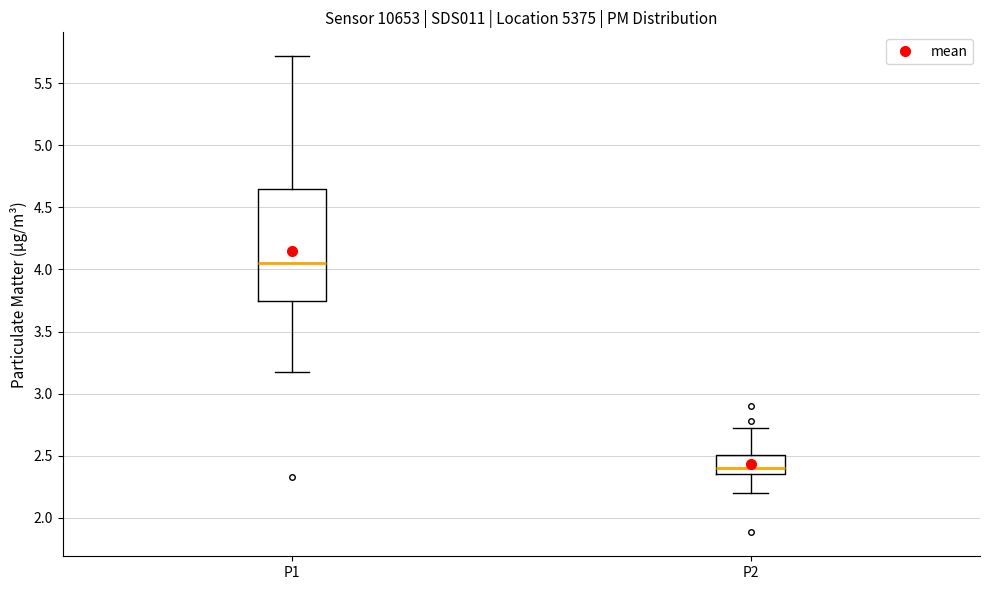

Comparing the boxes themselves (not the whiskers), which one is the tallest?

P1